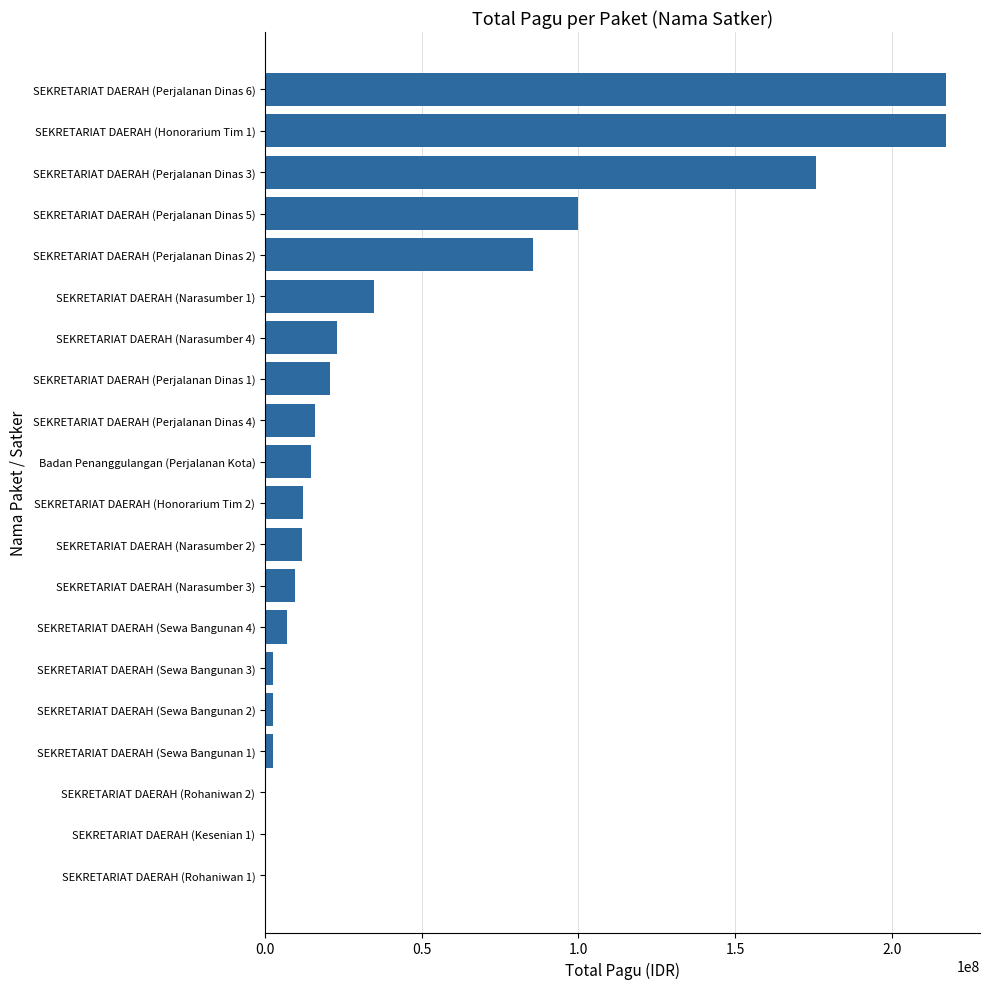

What is the greatest value displayed?

217260000